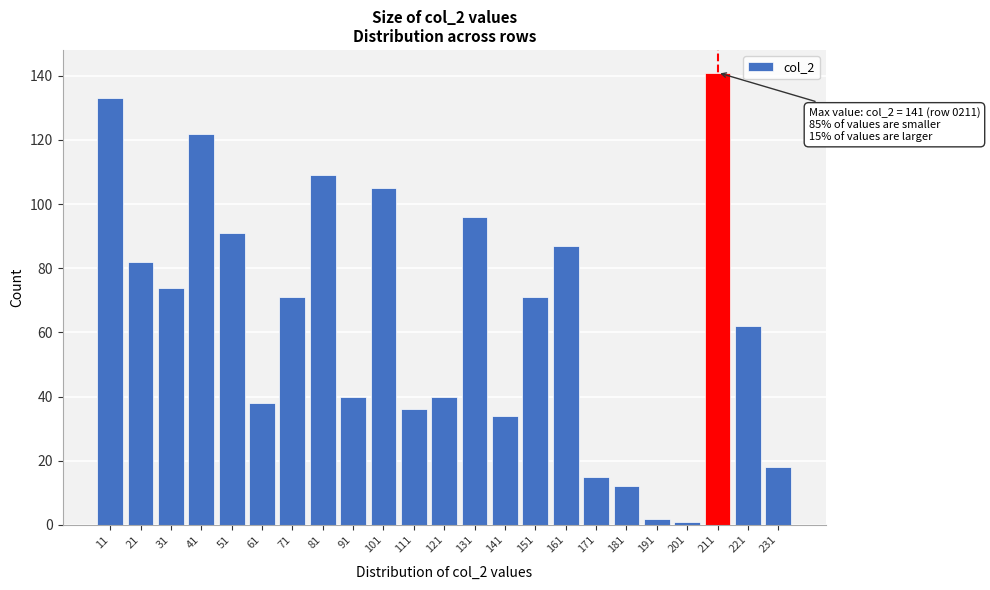

Reading left to right, transcribe all the data shown in this chart.

11=133	21=82	31=74	41=122	51=91	61=38	71=71	81=109	91=40	101=105	111=36	121=40	131=96	141=34	151=71	161=87	171=15	181=12	191=2	201=1	211=141	221=62	231=18